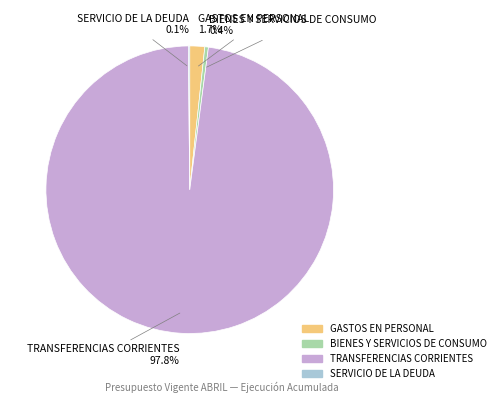

Combined, what portion of the pie is BIENES Y SERVICIOS DE CONSUMO and GASTOS EN PERSONAL?

2.1%